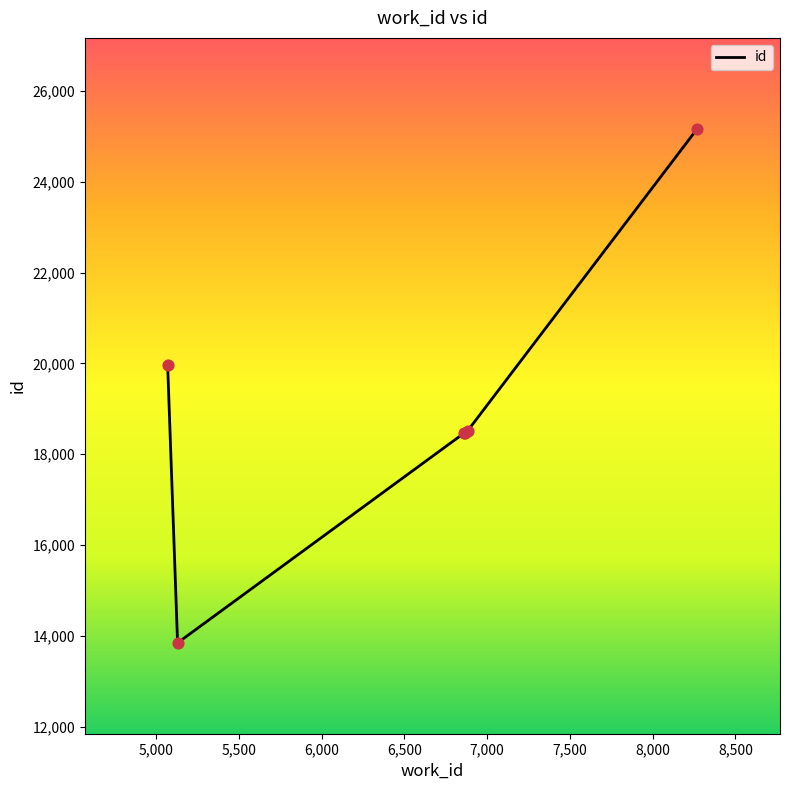

What is the smallest value displayed?

13847